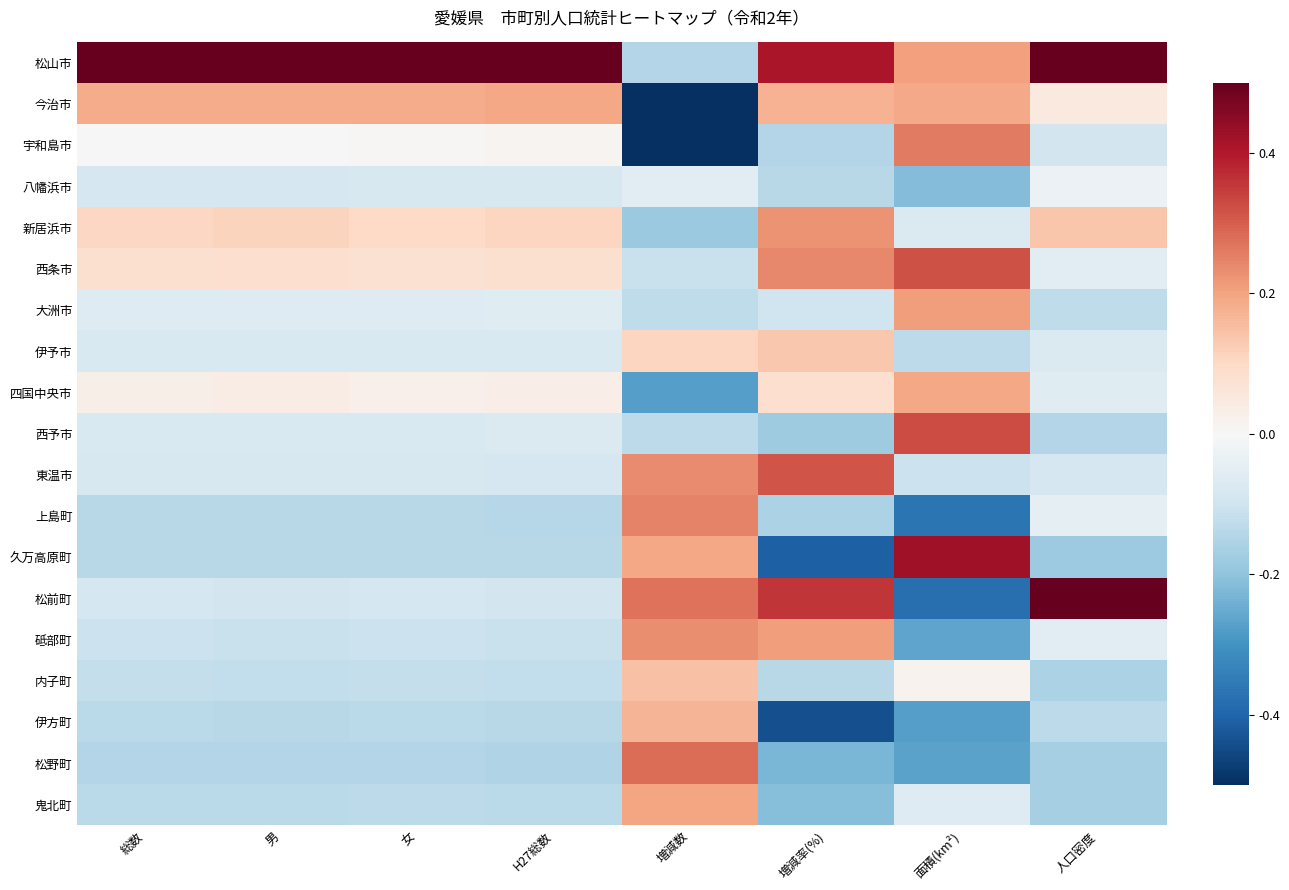

Which series has the largest range (max minus min)?

松前町